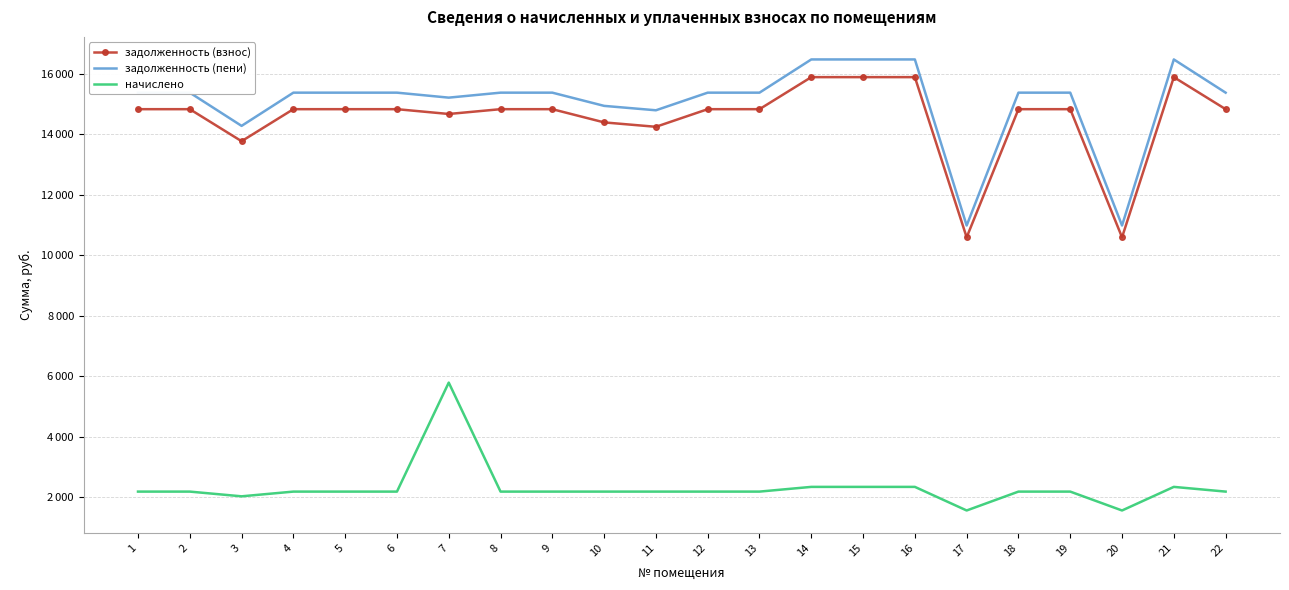

How many interior local valleys does the задолженность (взнос) series have?

5